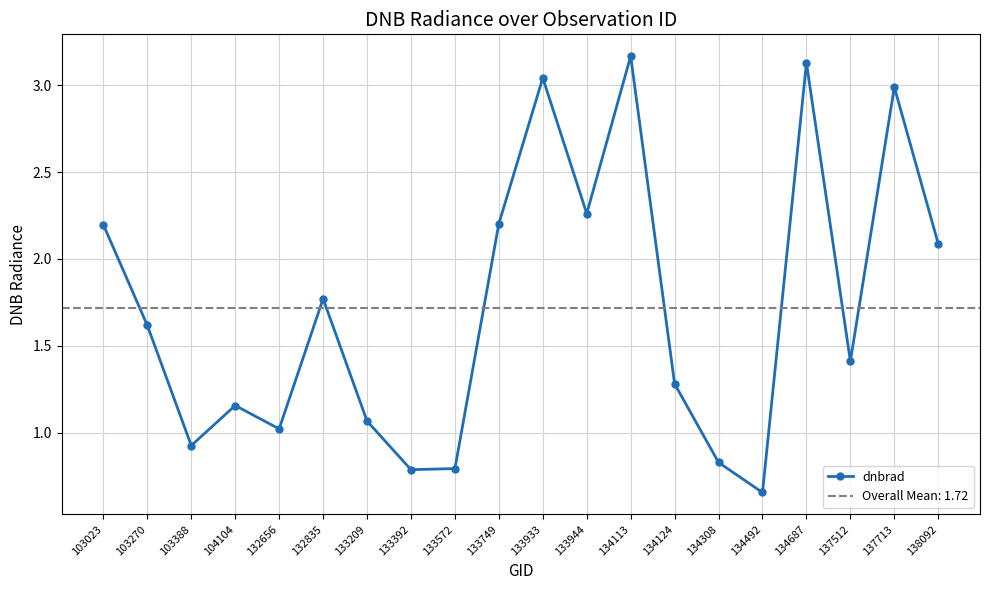

What is the change in value from 132656 to 134124?

+0.3